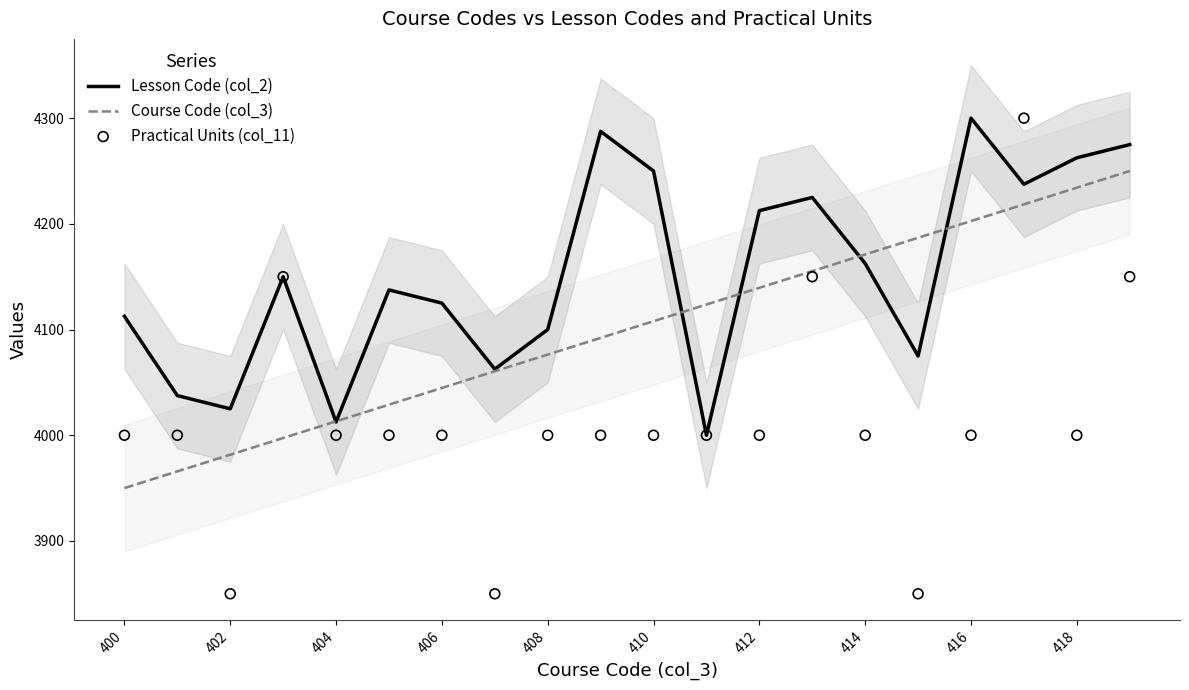

Which series contains the lowest Y value?

Practical Units (col_11)